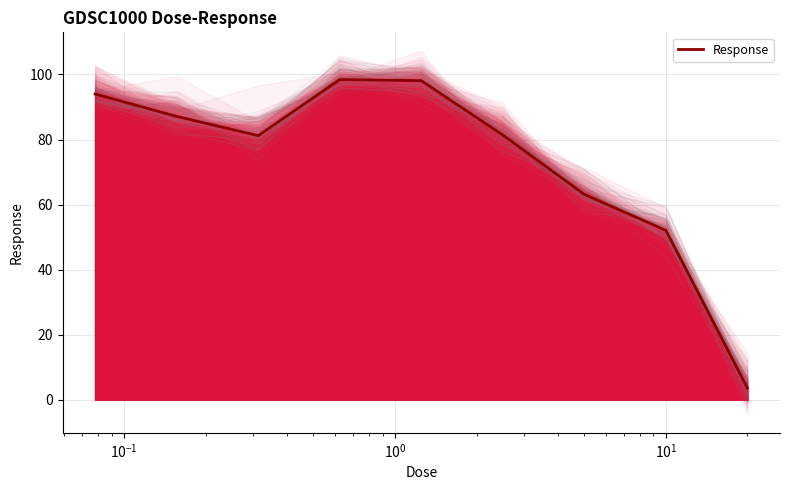

How many values exceed 81?

6